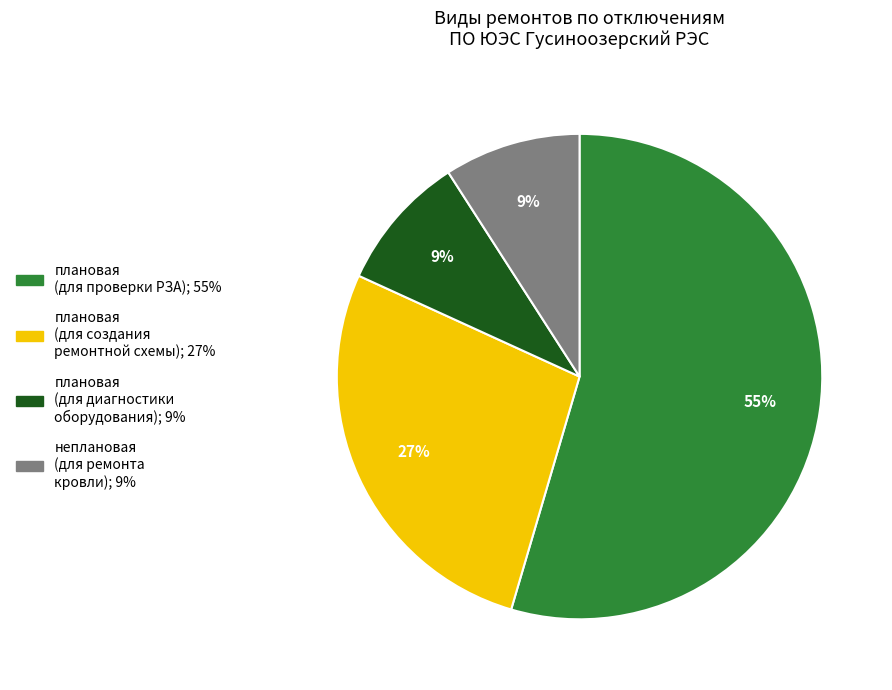

Does any single category account for the majority?

Yes